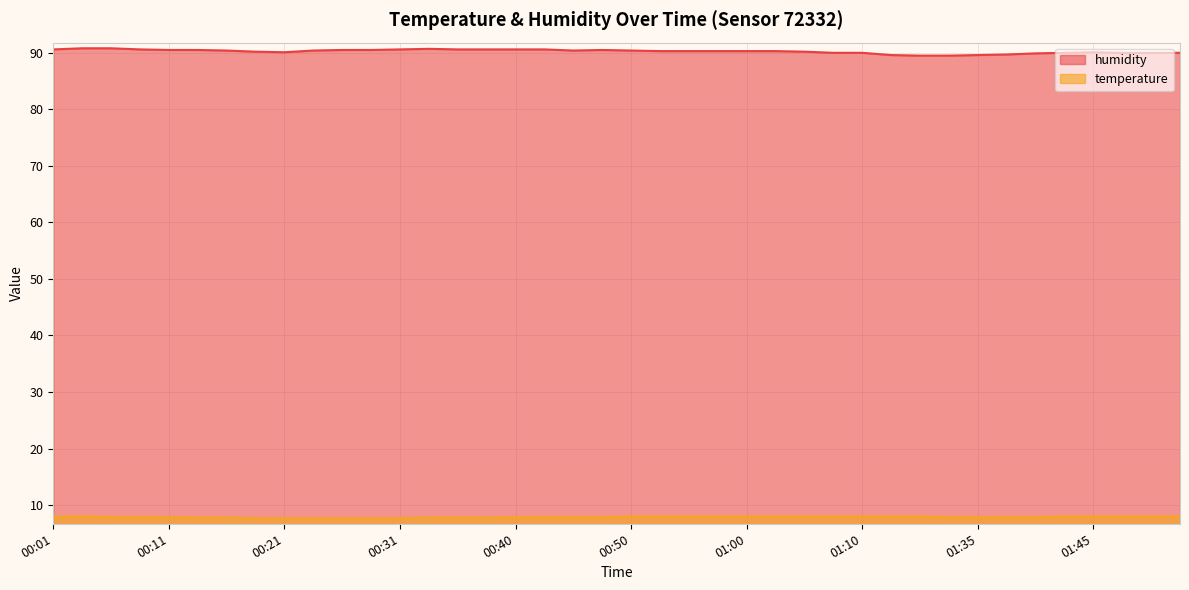

How many data points does each series have?

40